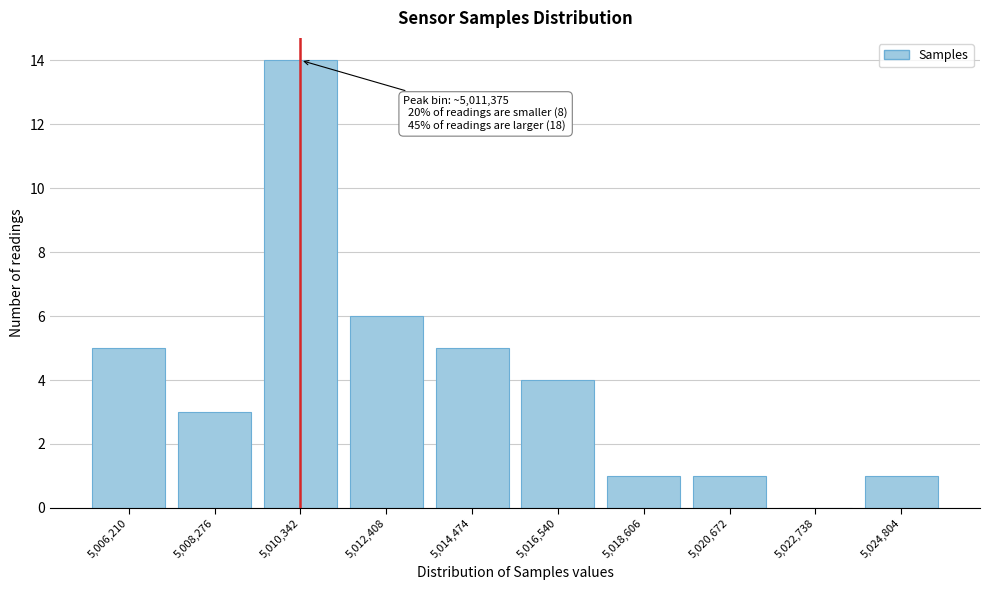

Reading right to left, list all the values displayed in this chart.

5,024,804=1	5,022,738=0	5,020,672=1	5,018,606=1	5,016,540=4	5,014,474=5	5,012,408=6	5,010,342=14	5,008,276=3	5,006,210=5